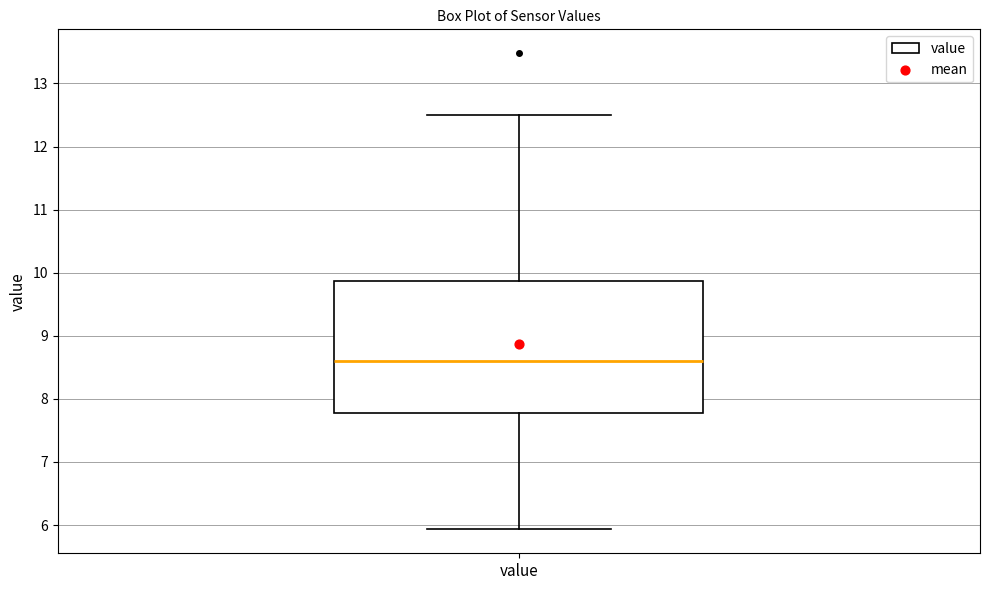

Read this box plot against the y-axis: the position of the median line, the range covered by the box, and the ends of both whiskers. The values are not printed on the chart, so give them approximately, as read against the axis.

median 8.6, box 7.8 to 9.9, whiskers 5.9 to 12.5